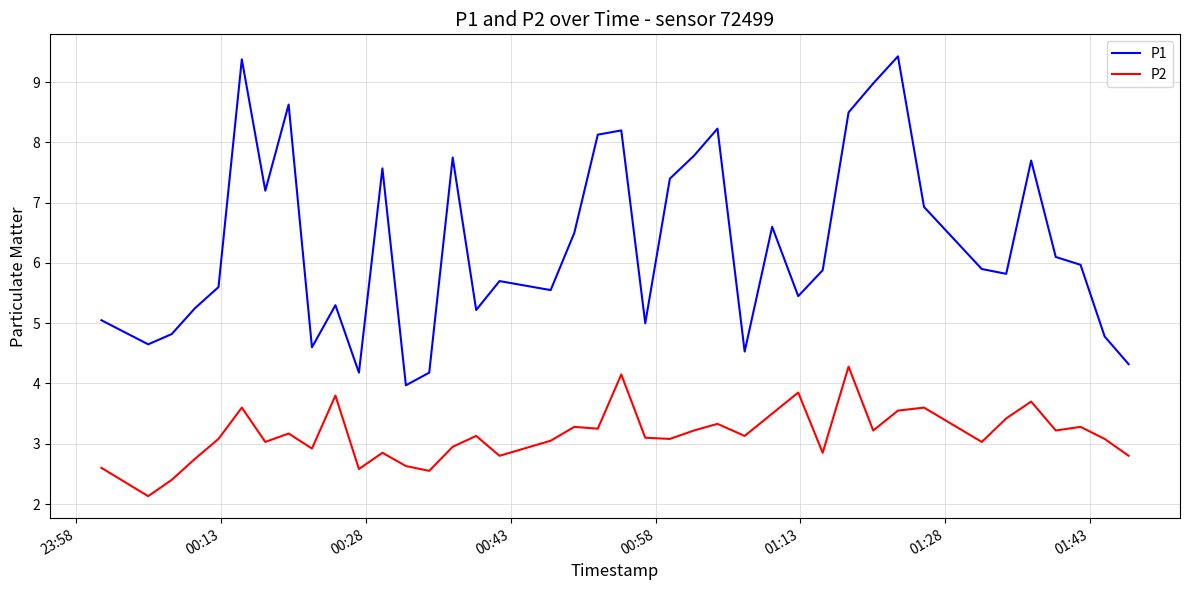

Rank the series by their average value, from lowest to highest.

P2, P1